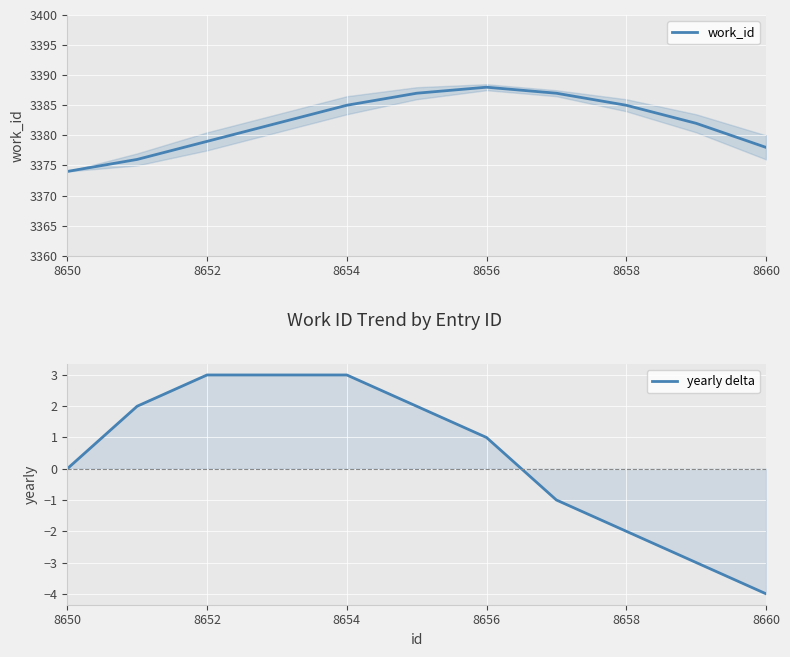

Does the chart display data point markers on the line(s)?

No